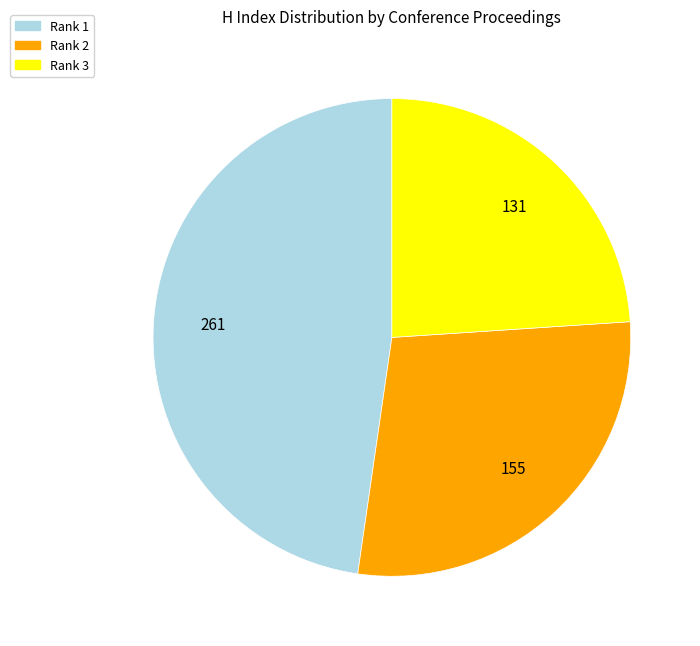

Is there any slice that represents more than half of the pie?

No